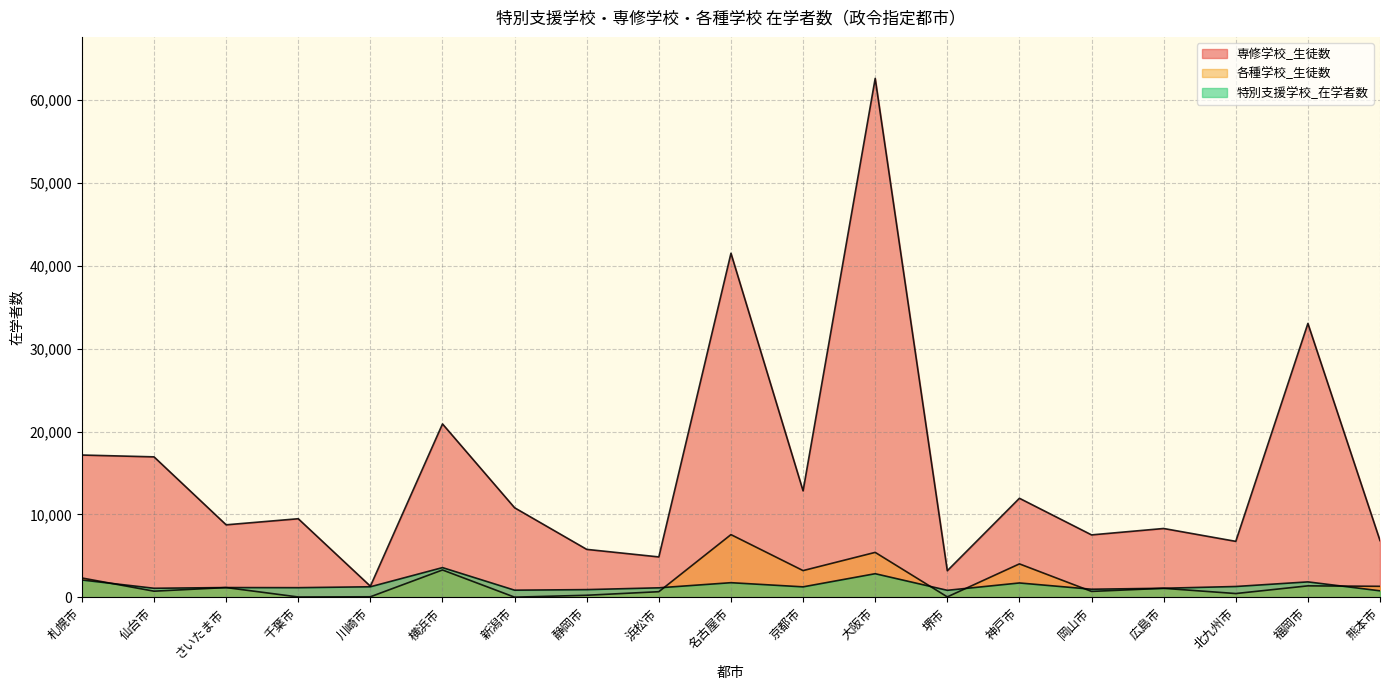

In 各種学校_生徒数, how many points are higher than both neighbors (excluding endpoints)?

7